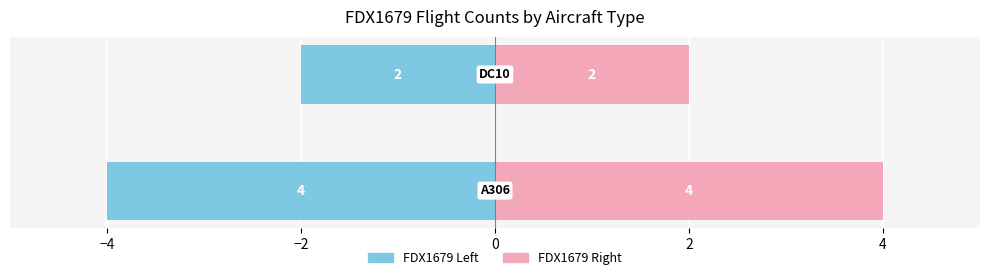

What is the value of the FDX1679 (Right) bar at the 1st from the left?

4